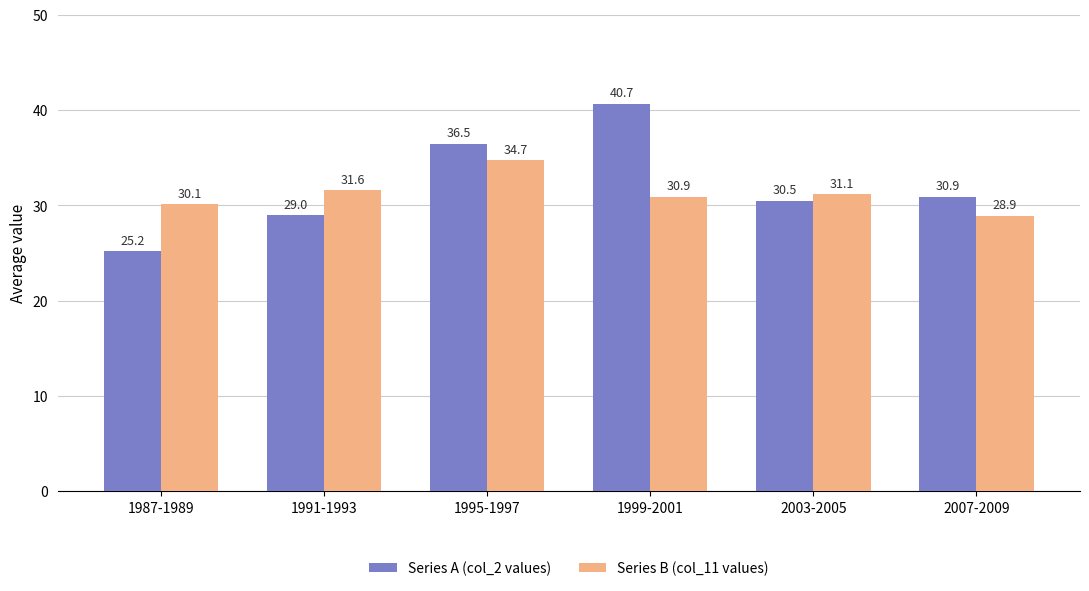

List the series in order of their overall mean, lowest first.

Series B (col_11 values), Series A (col_2 values)